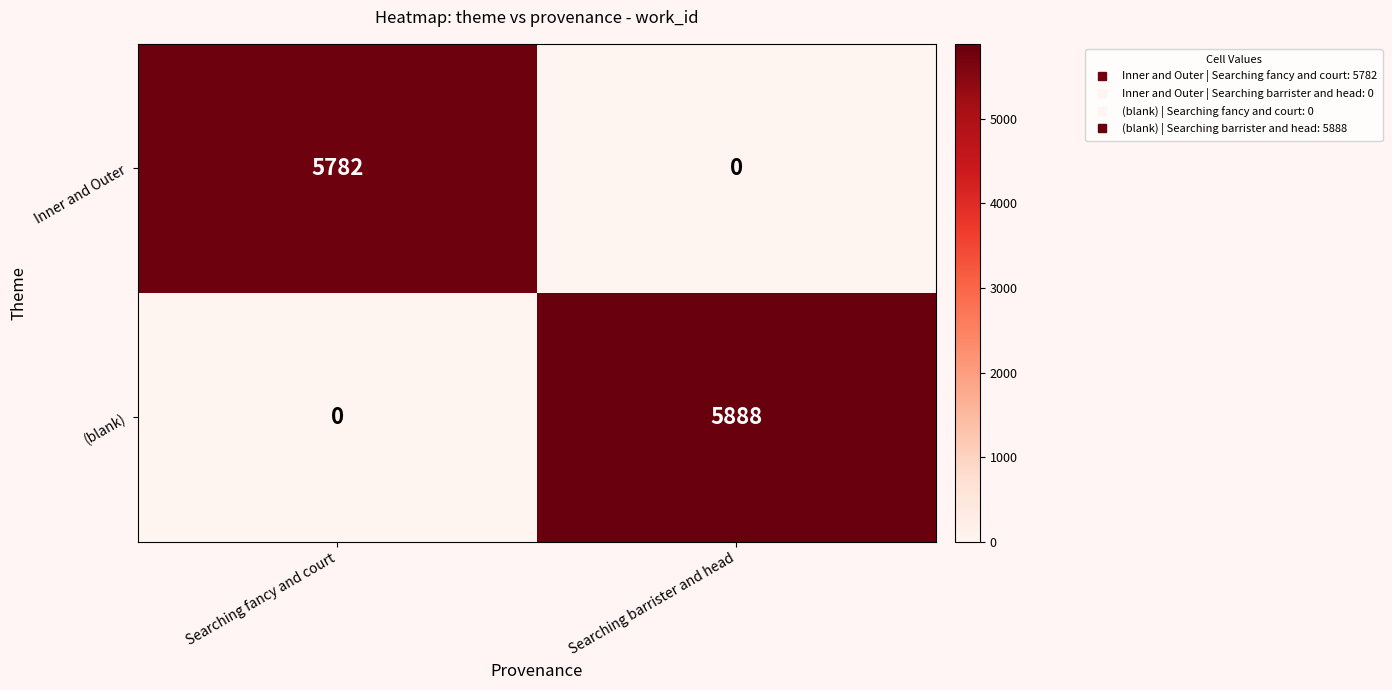

Is it true that Inner and Outer equals 5782 at Searching fancy and court?

True